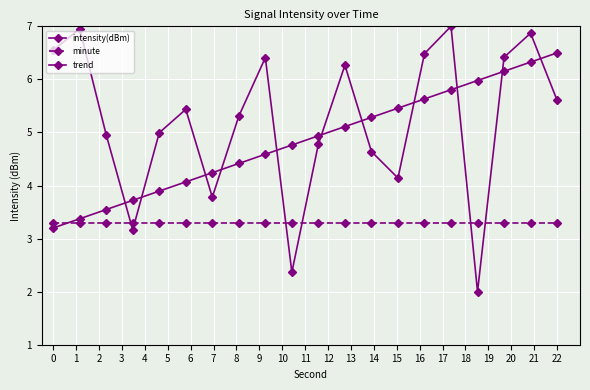

Reading left to right, what are all the values shown in this chart?

intensity(dBm): 6.5	7.0	5.0	3.2	5.0	5.4	3.8	5.3	6.4	2.4	4.8	6.3	4.6	4.1	6.5	7.0	2.0	6.4	6.9	5.6
minute: 3.3	3.3	3.3	3.3	3.3	3.3	3.3	3.3	3.3	3.3	3.3	3.3	3.3	3.3	3.3	3.3	3.3	3.3	3.3	3.3
trend: 3.2	3.4	3.5	3.7	3.9	4.1	4.2	4.4	4.6	4.8	4.9	5.1	5.3	5.5	5.6	5.8	6.0	6.2	6.3	6.5